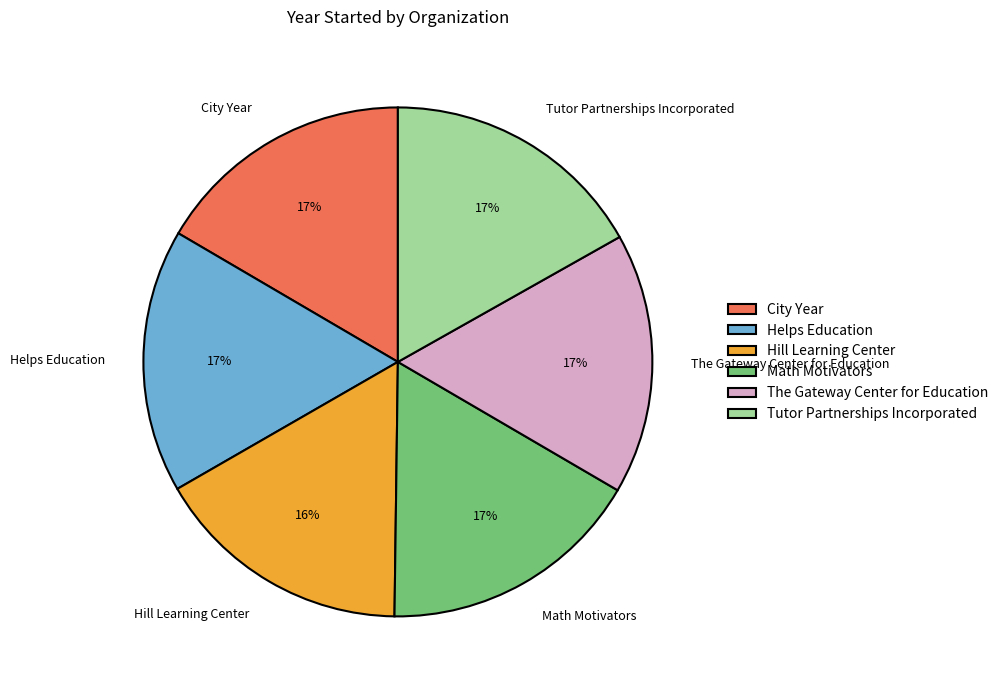

What percentage is the Tutor Partnerships Incorporated slice, to the nearest percent?

17%